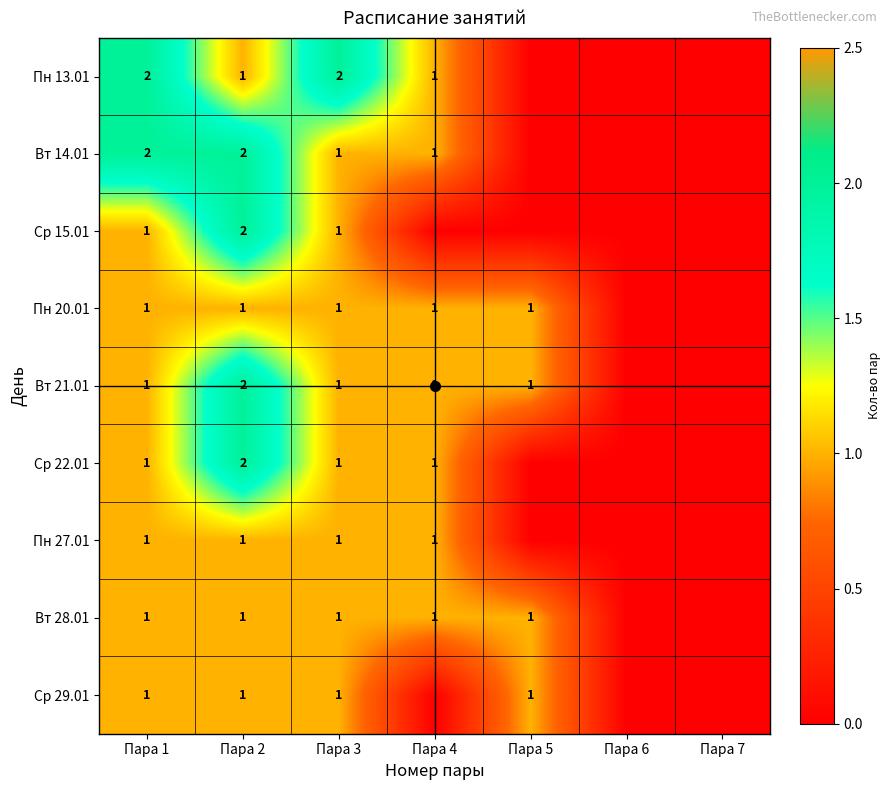

Is the value of Ср 29.01 at Пара 4 greater than the value of Ср 15.01 at Пара 1?

No